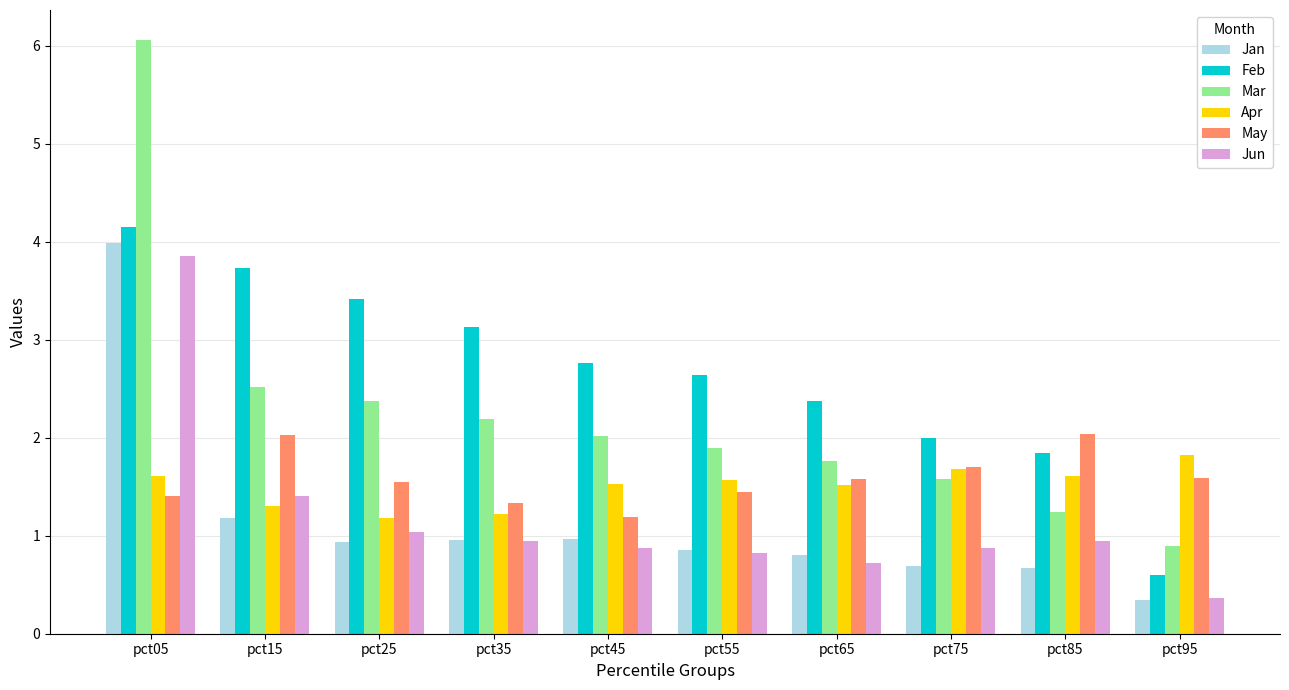

What is the difference between the Mar values at pct05 and pct65?

4.3